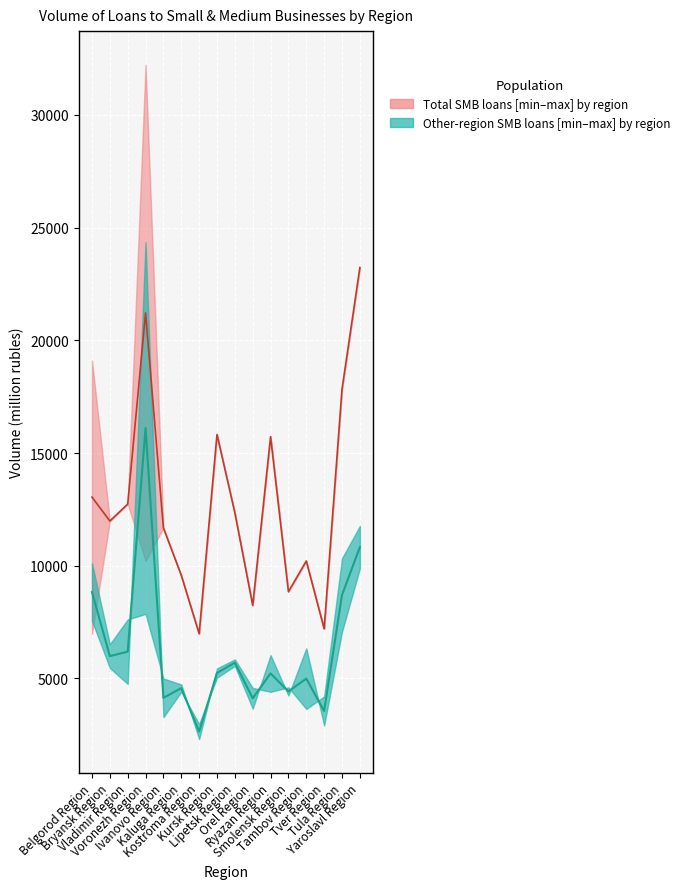

Rank the series at Lipetsk Region from highest to lowest value.

Total loans (lower), Total loans (upper), Other regions loans (upper), Other regions loans (lower)